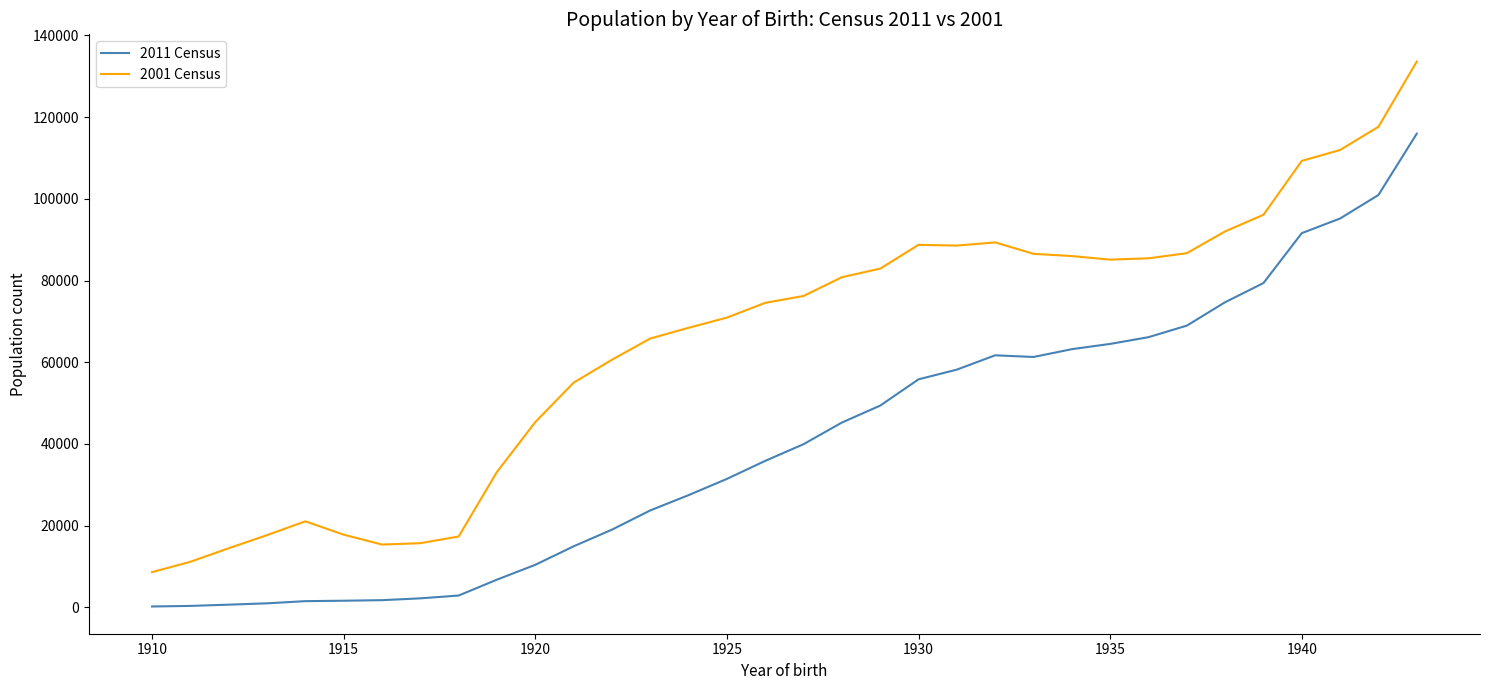

Rank the series by their maximum value, from lowest to highest.

2011 Census, 2001 Census